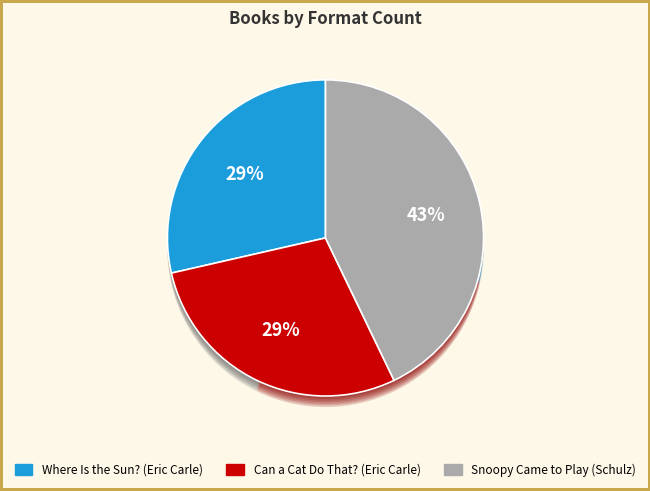

Does Where Is the Sun? (Eric Carle) account for over 50% of the chart?

No